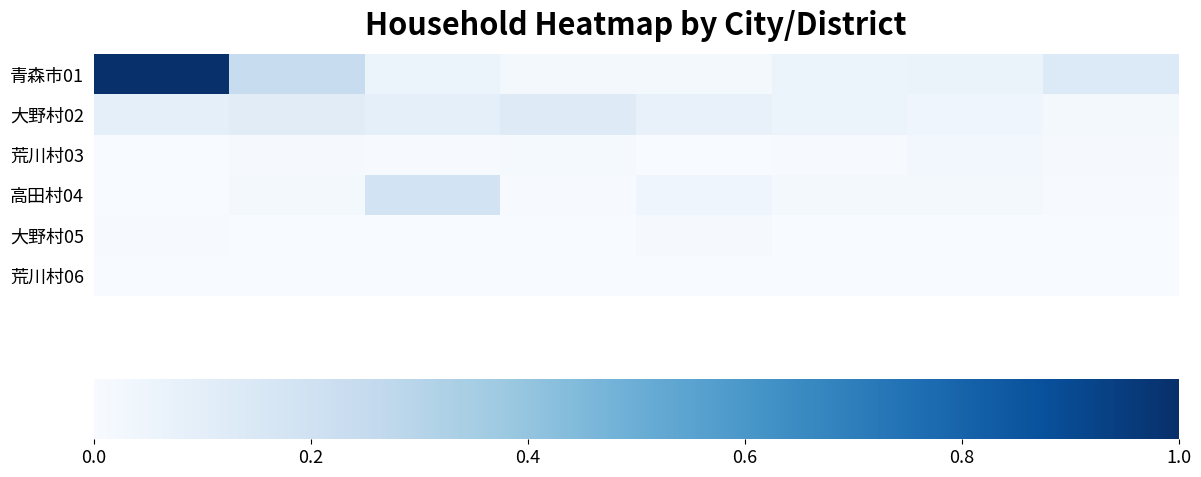

List the series in order of their peak value, highest first.

青森市01, 高田村04, 大野村02, 荒川村03, 大野村05, 荒川村06